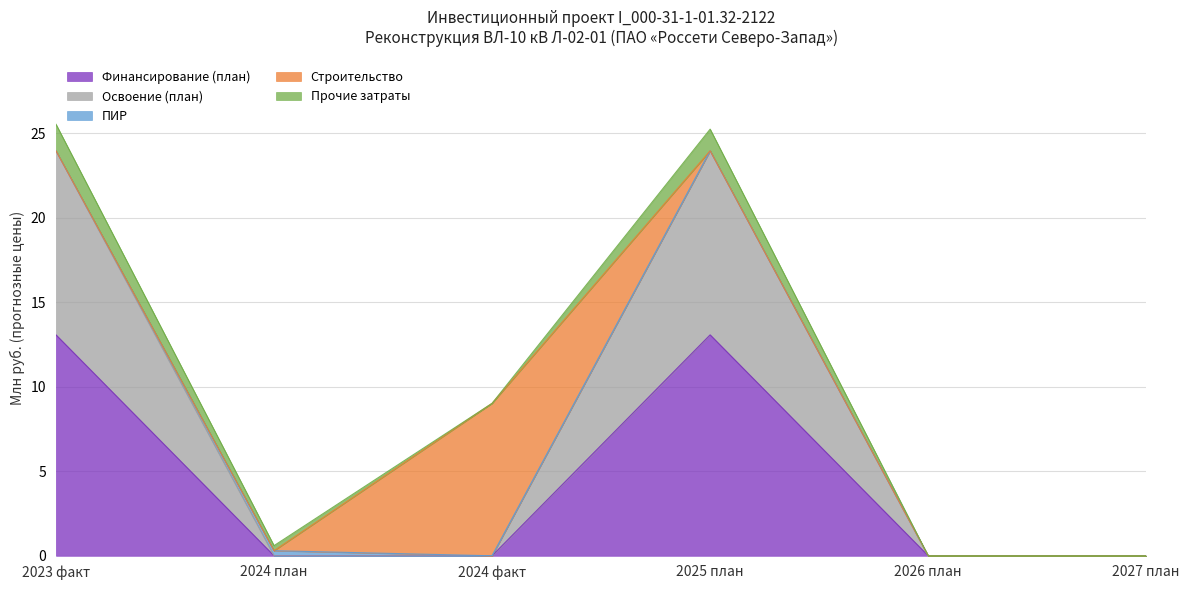

What position from the left is 2024 факт?

3